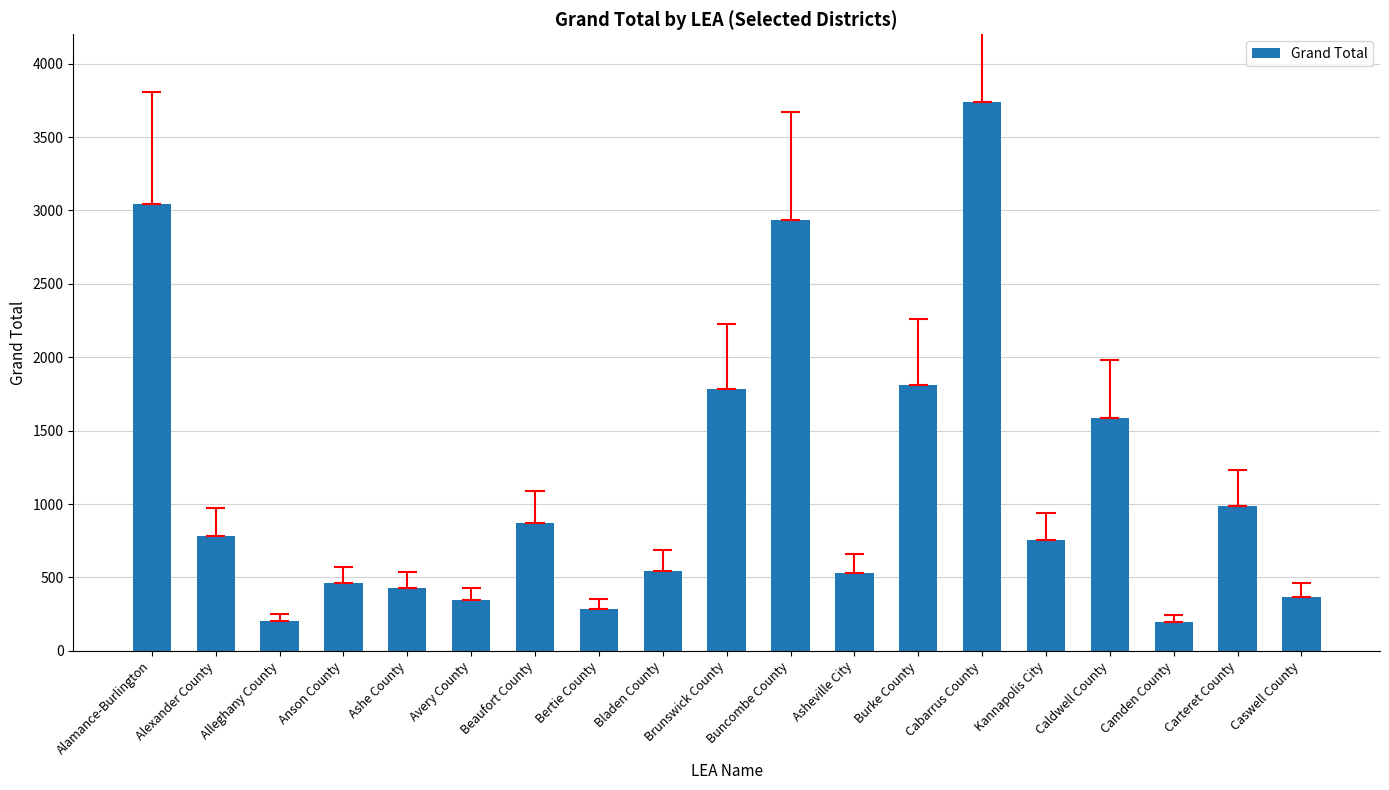

Where is the data nearest to the value 1968?

Burke County